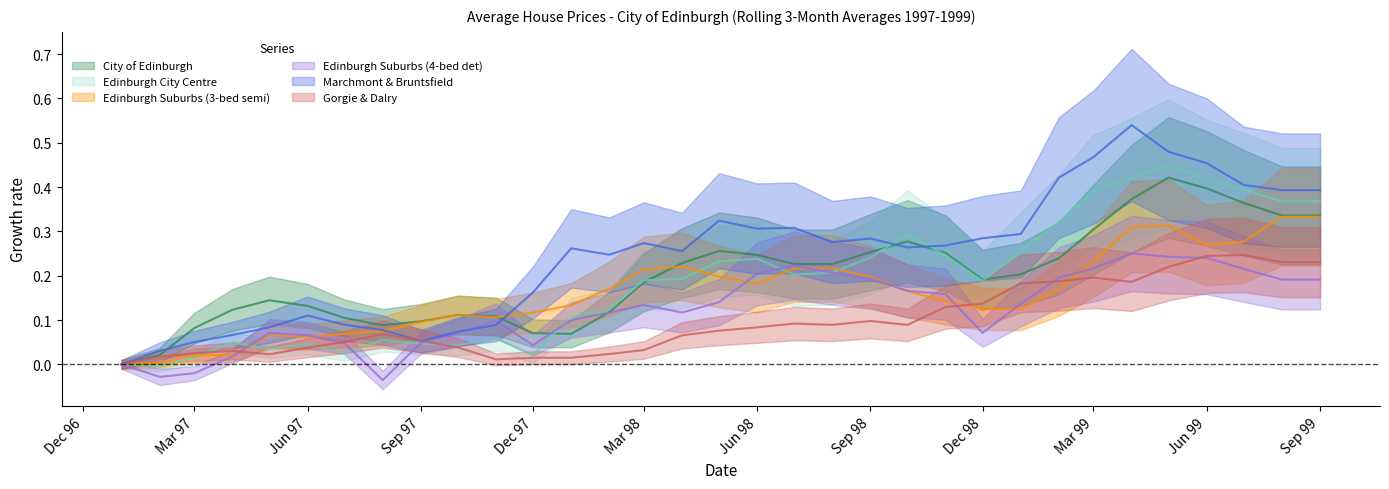

How many positive values does the Edinburgh City Centre series have?

31